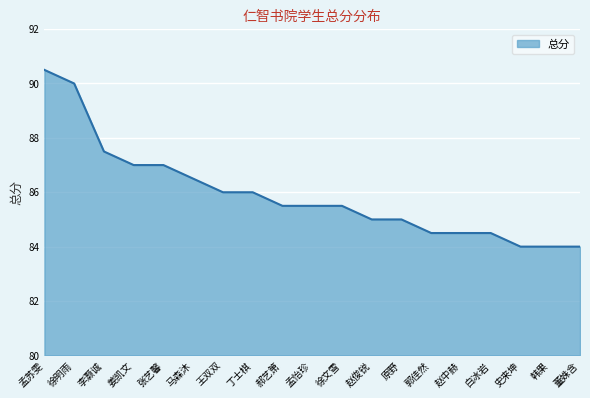

What is the average value?

85.9